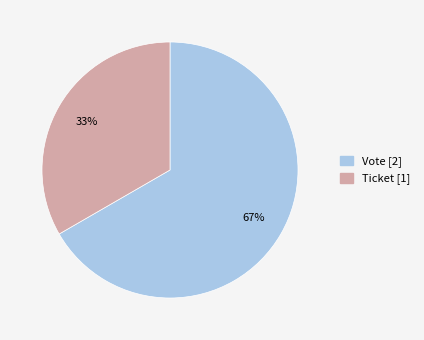

Does any single category account for the majority?

Yes